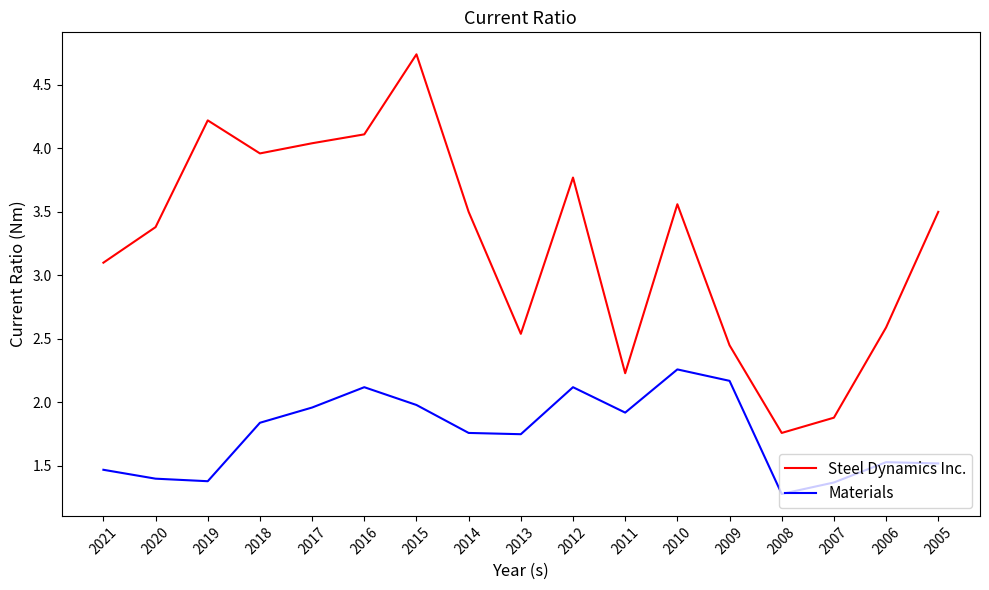

What is the spread (max minus min) of values at 2015?

2.8